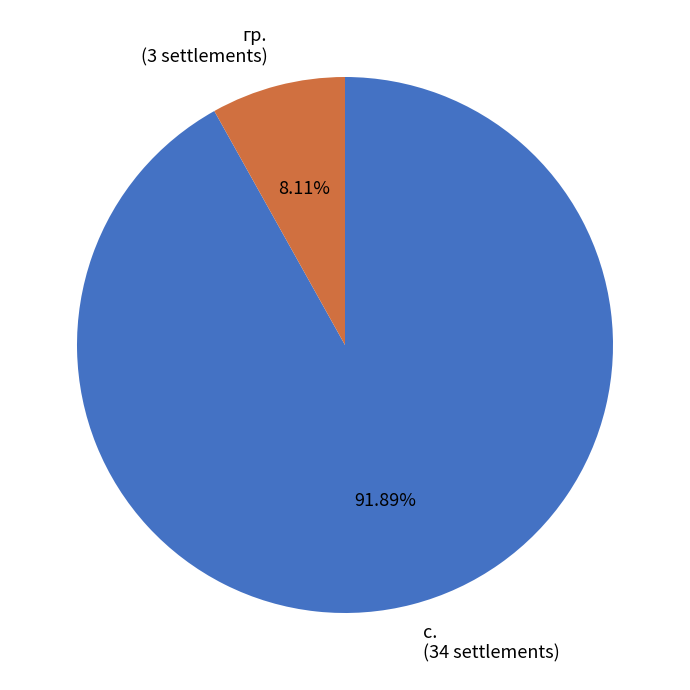

Is the sum of с. and гр. greater than half?

Yes